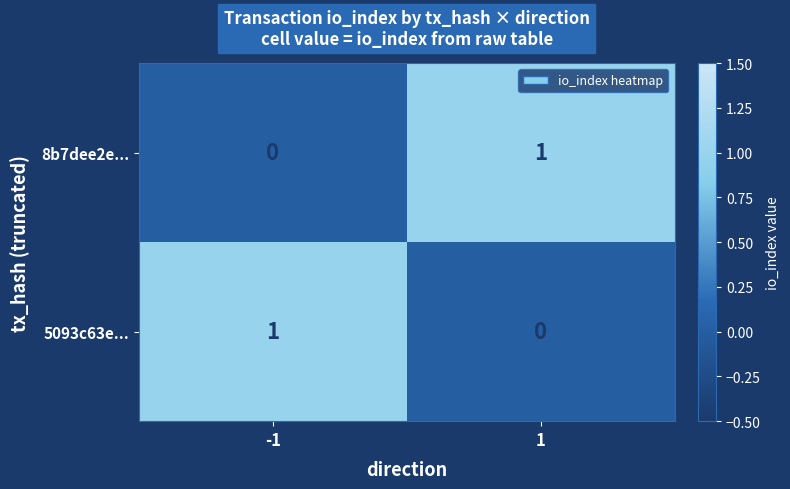

True or false: 8b7dee2e... has a value of 1 at 1.

True